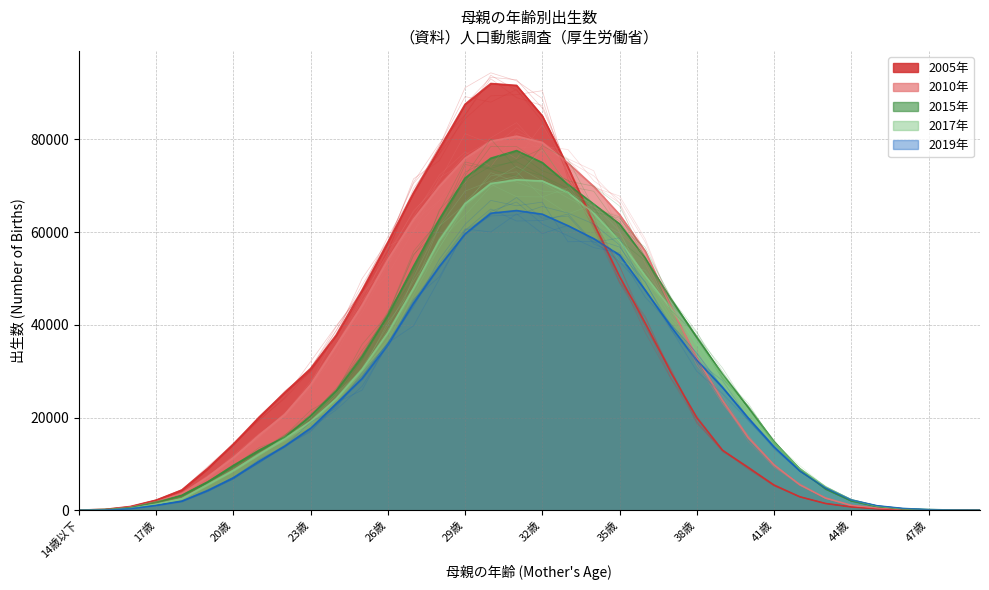

Rank the series by their maximum value, from highest to lowest.

2005年, 2010年, 2015年, 2017年, 2019年